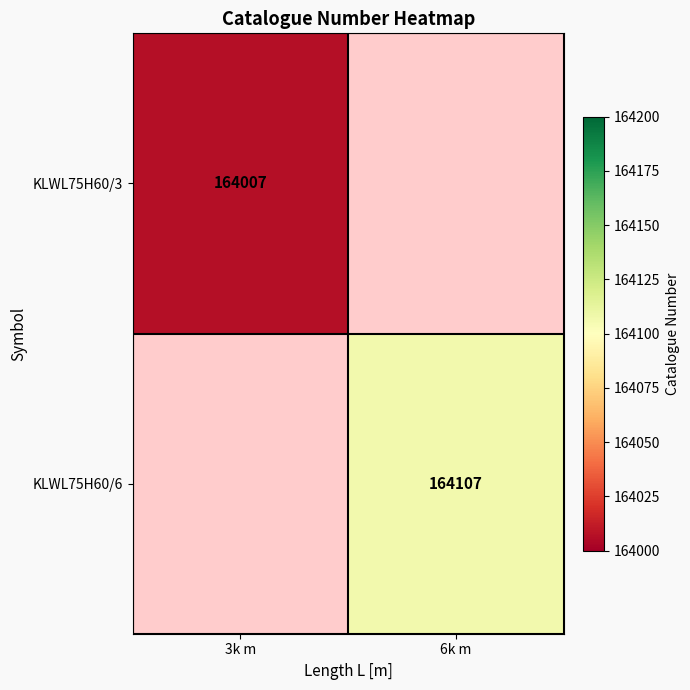

The KLWL75H60/3 series shows 66452 at 3k m. True or false?

False